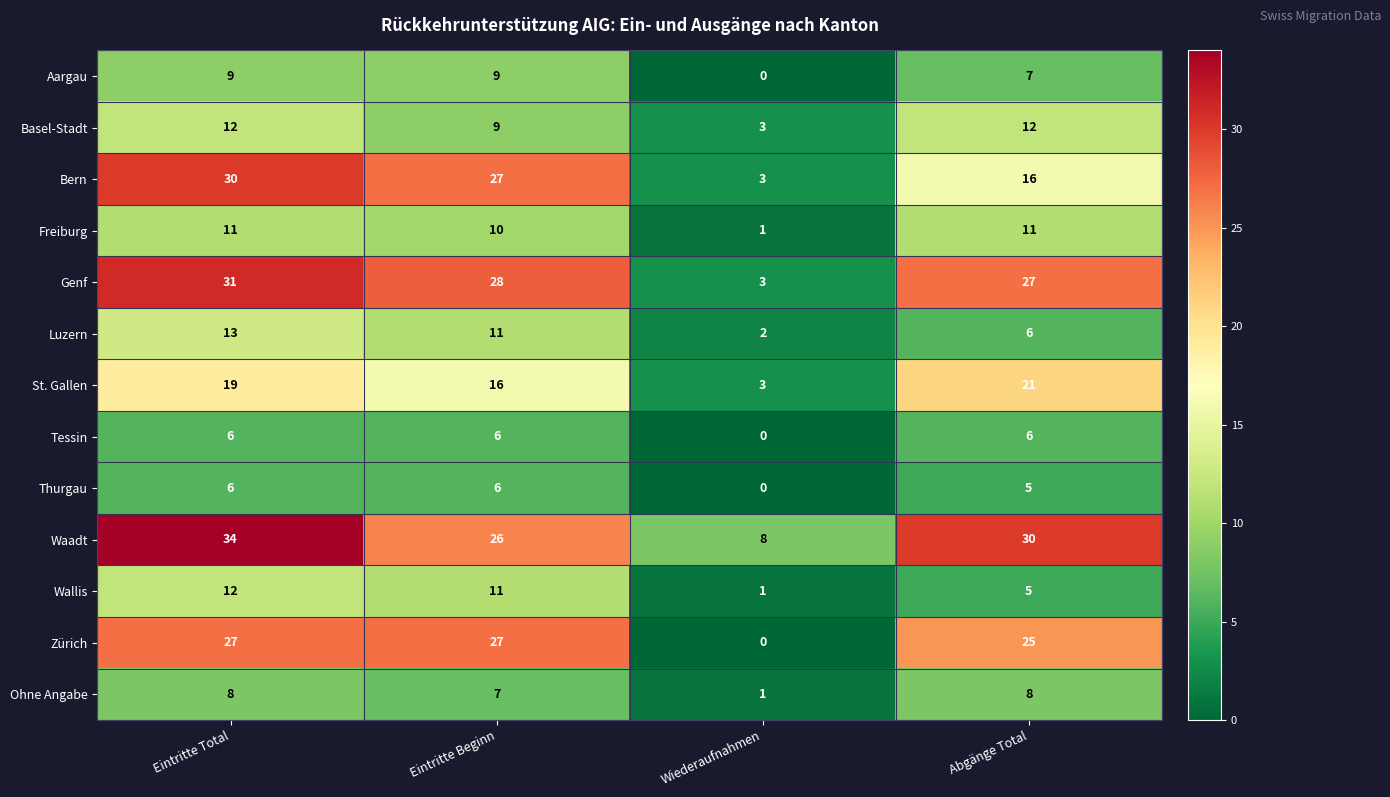

What is the sum of all Wallis values?

29